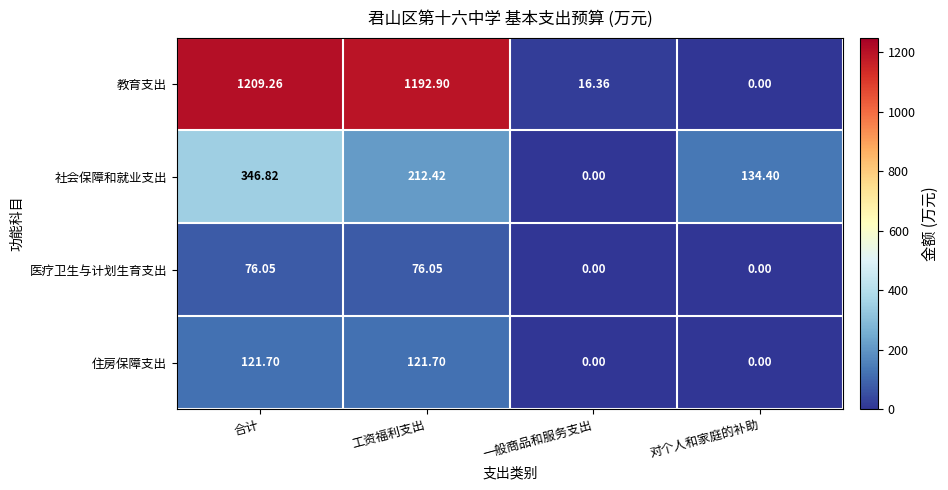

Rank the series by their maximum value, from highest to lowest.

教育支出, 社会保障和就业支出, 住房保障支出, 医疗卫生与计划生育支出